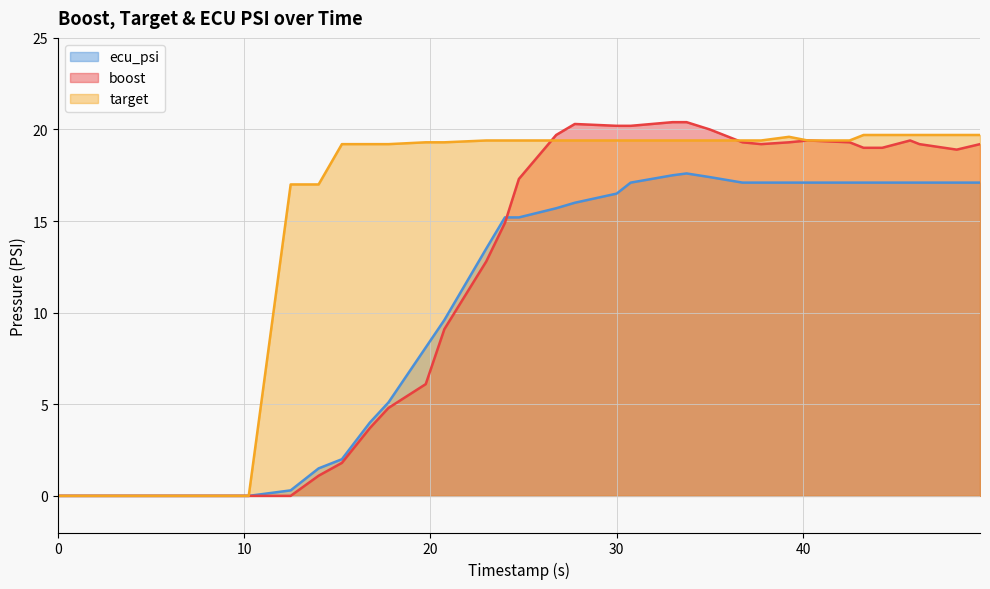

How many categories are shown in the chart?

35